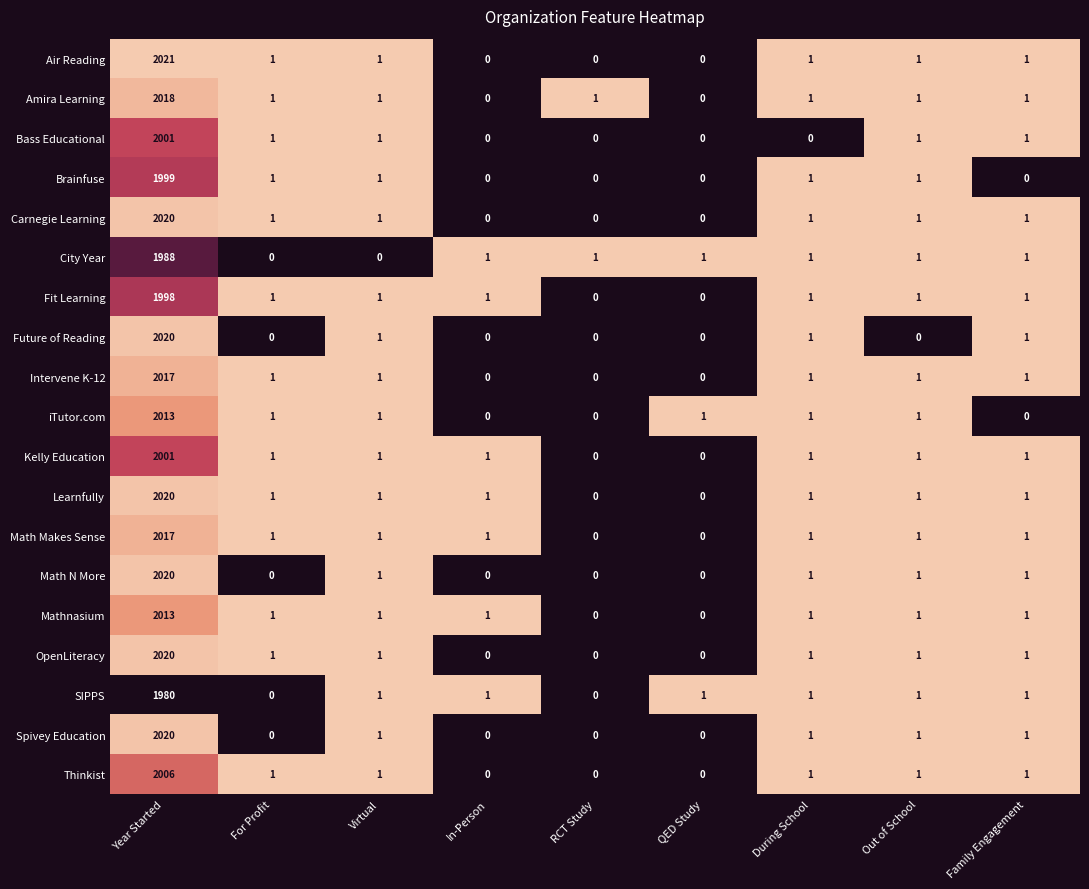

What is the average value of the Future of Reading series?

225